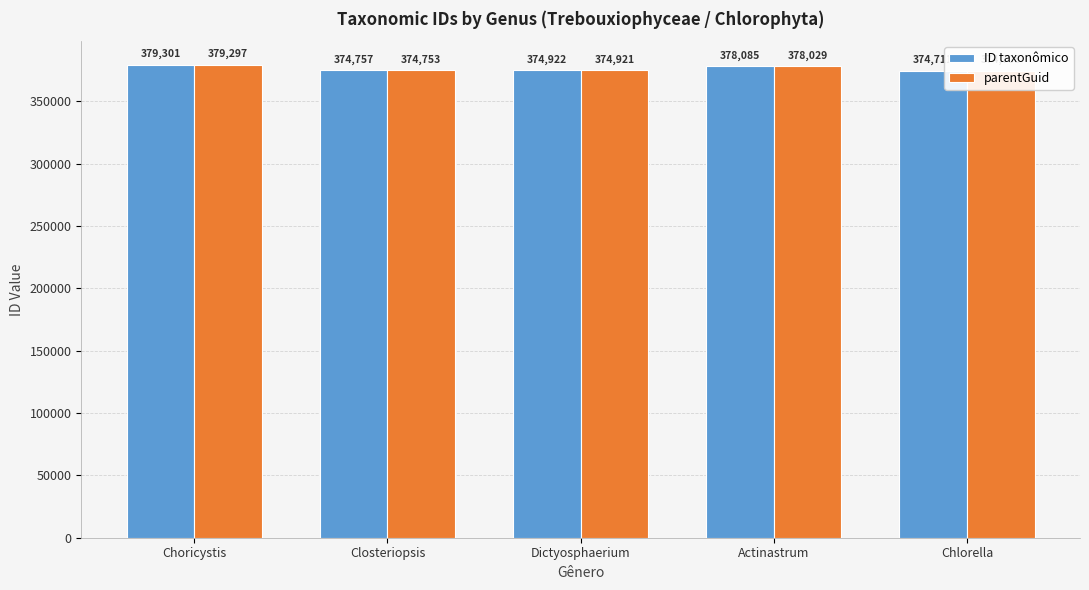

What is the average value of the parentGuid series?

376342